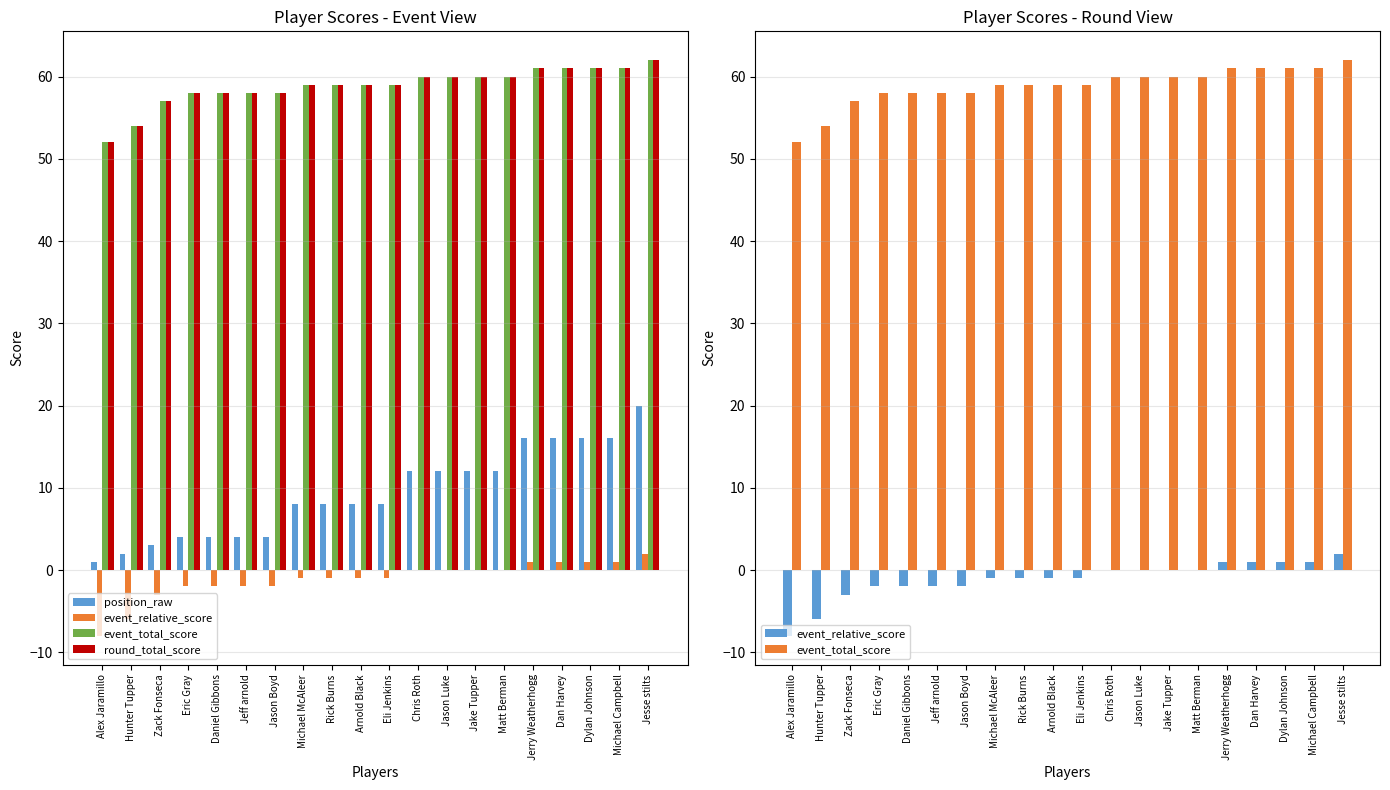

Count the number of data series in this chart.

4